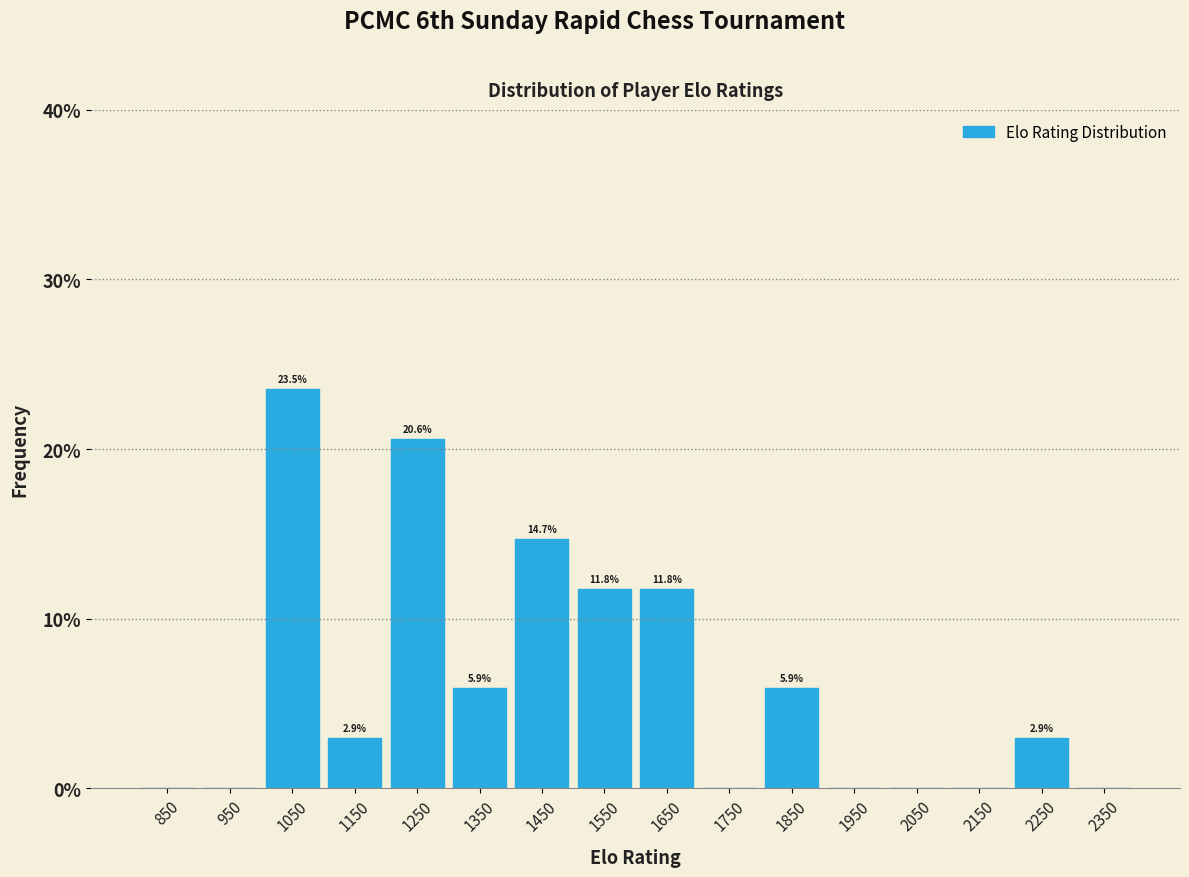

Which range on the x-axis has the tallest bar?

1000 to 1100